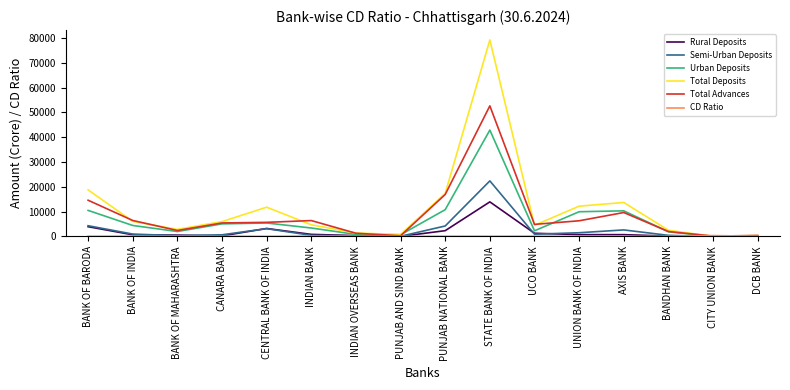

How many distinct data groups are displayed?

6